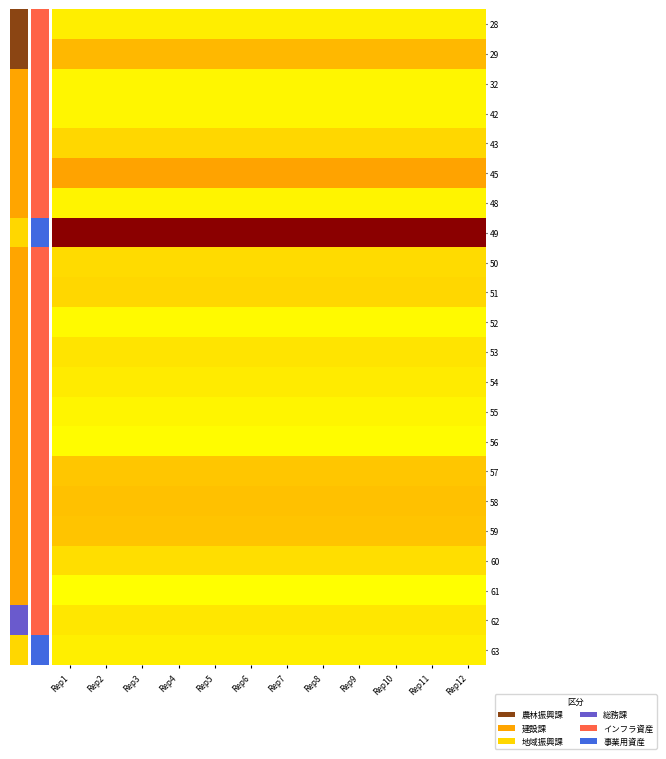

Rank the series by their maximum value, from lowest to highest.

61, 56, 52, 42, 32, 55, 48, 63, 28, 54, 62, 53, 60, 50, 43, 51, 57, 59, 58, 29, 45, 49